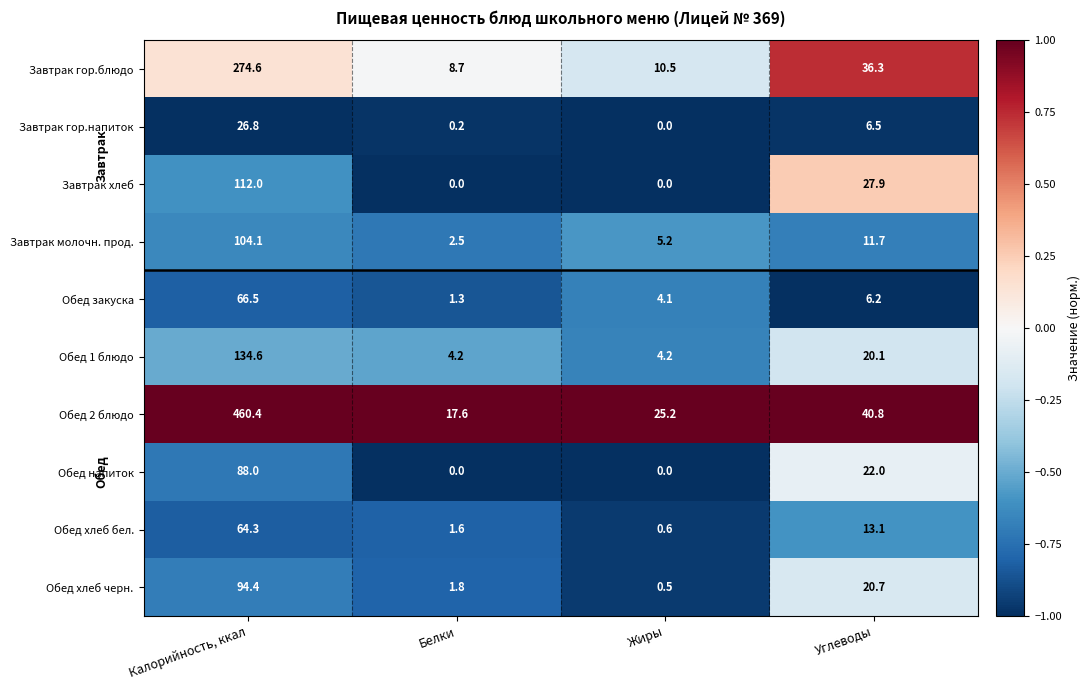

Count the number of categories in the chart.

4